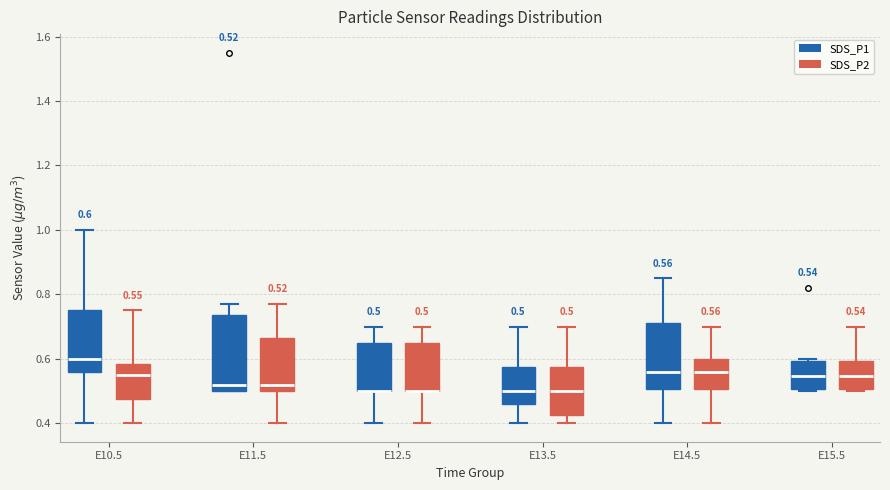

Which box is the tallest, from its lower edge to its upper edge?

E11.5 (SDS_P1)